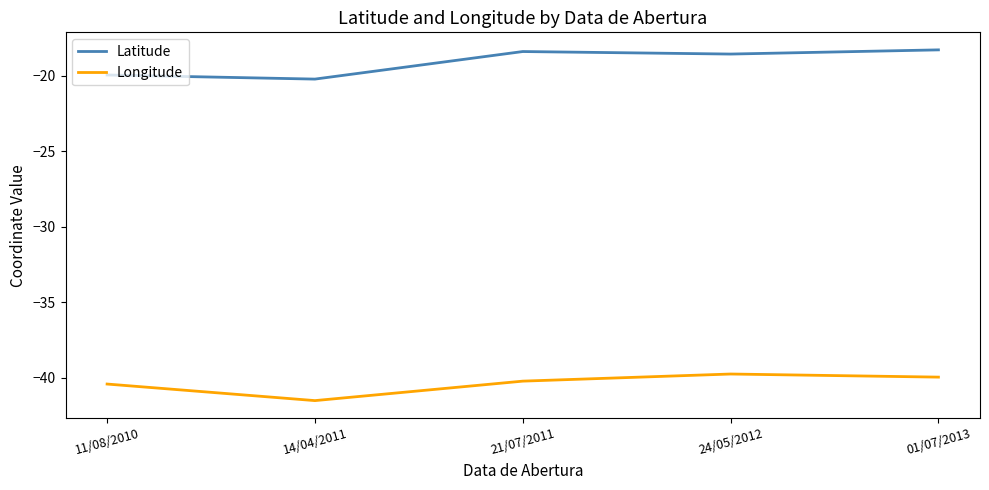

The value of Longitude at 01/07/2013 is -65.2. True or false?

False